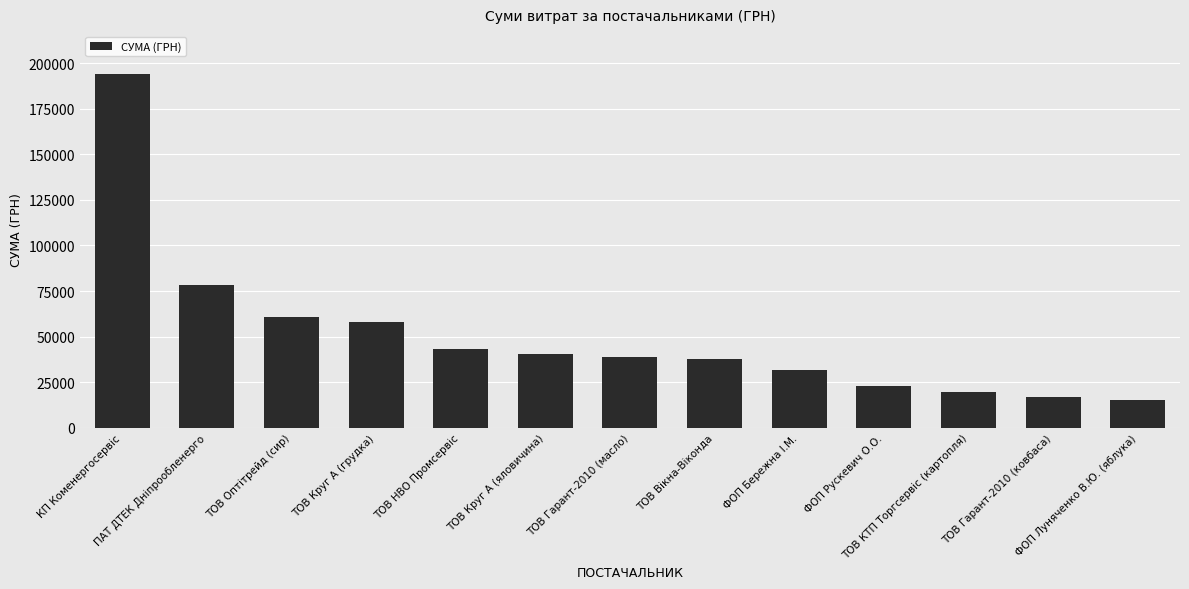

Reading right to left, what are all the values shown in this chart?

15147.0	16839.4	19349.6	22754.0	31754.8	37481.2	38632.3	40576.1	43043.6	58213.4	60751.5	78094.3	194251.9